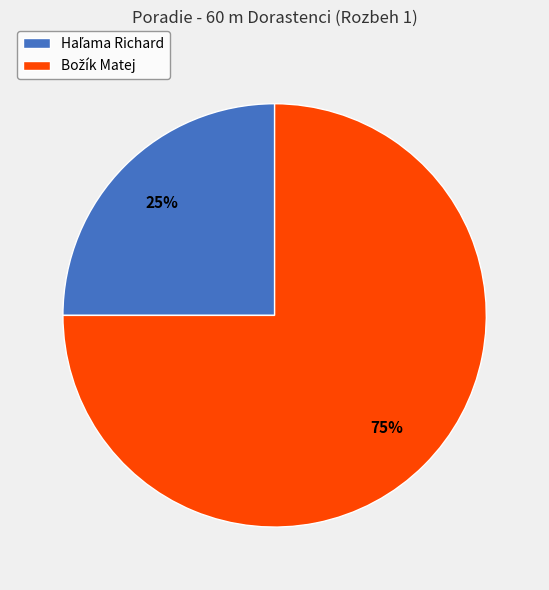

Count the number of slices in the pie.

2